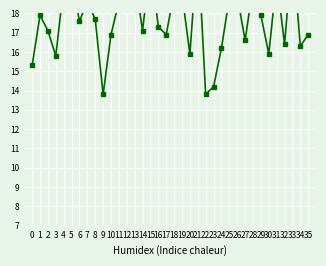

The value at 14 is 17.1. True or false?

True